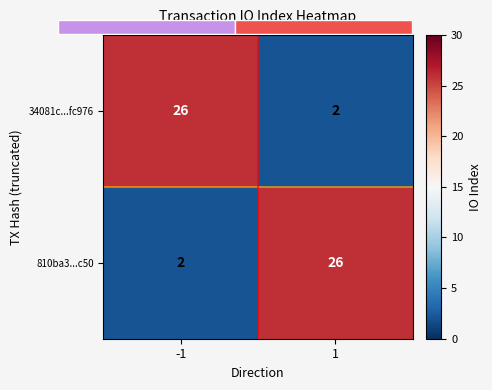

Which series has the largest total across all categories?

34081c...fc976